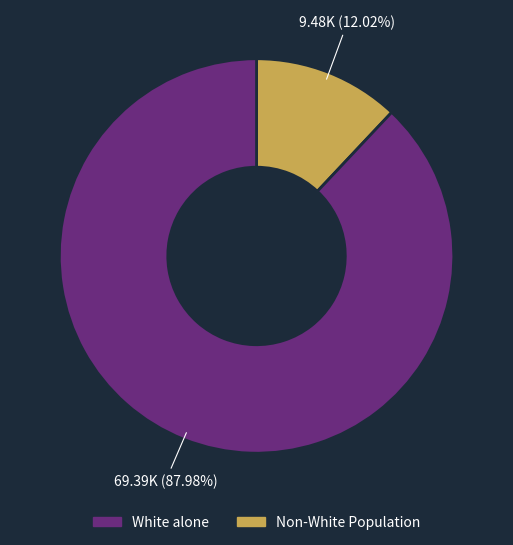

Does any single category account for the majority?

Yes